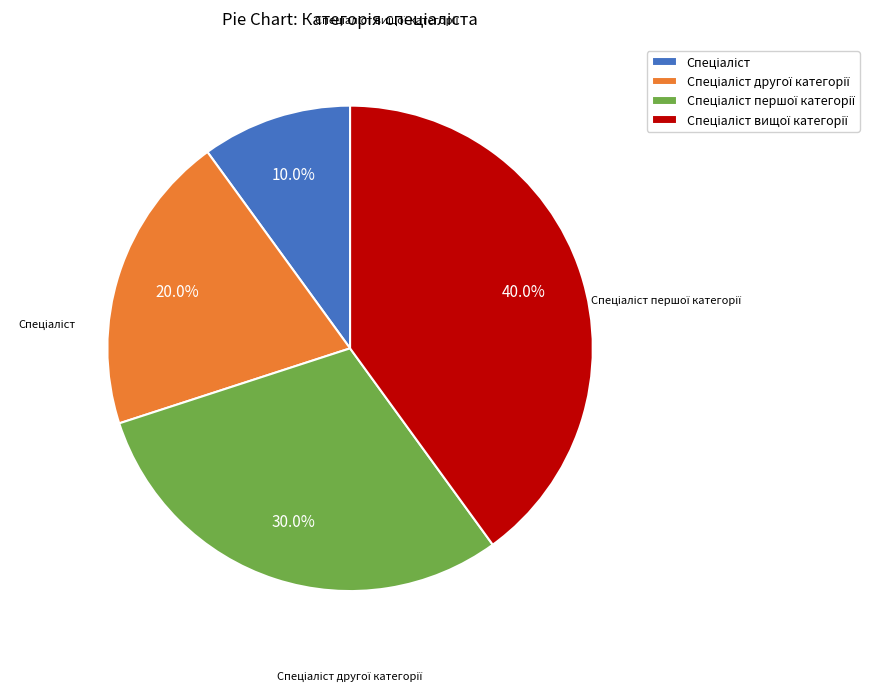

Is there any slice that represents more than half of the pie?

No